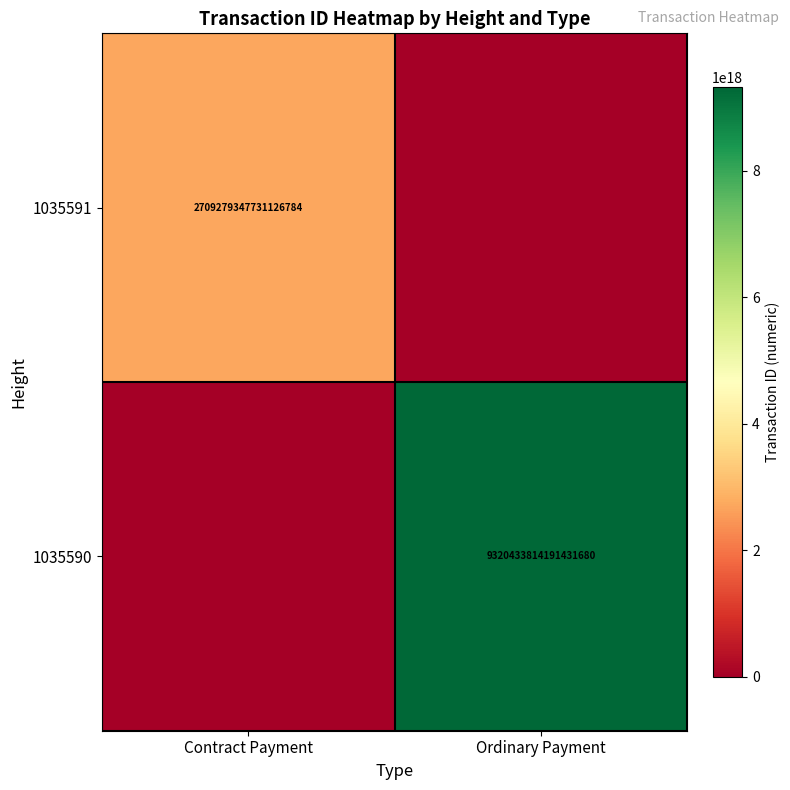

Is the value of 1035591 at Contract Payment greater than the value of 1035590 at Ordinary Payment?

No